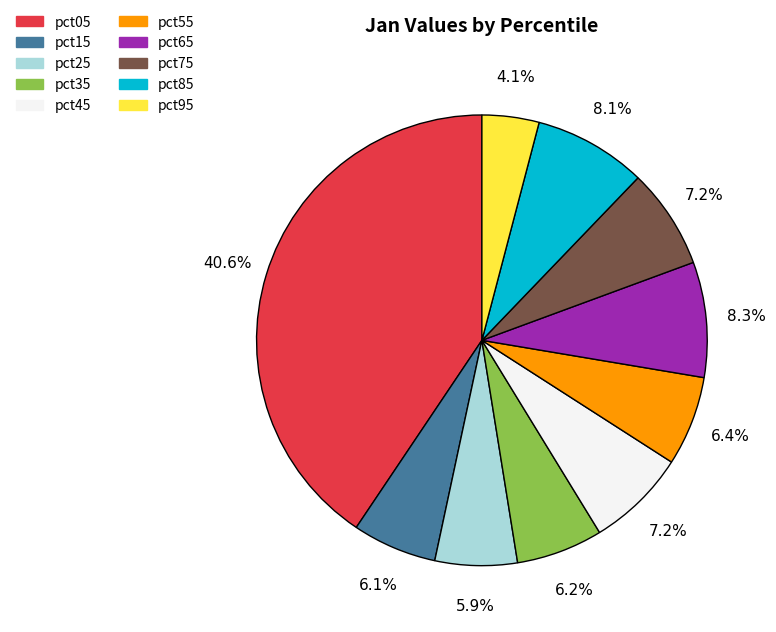

To the nearest percent, what is the difference between the pct95 and pct15 slice percentages?

2%